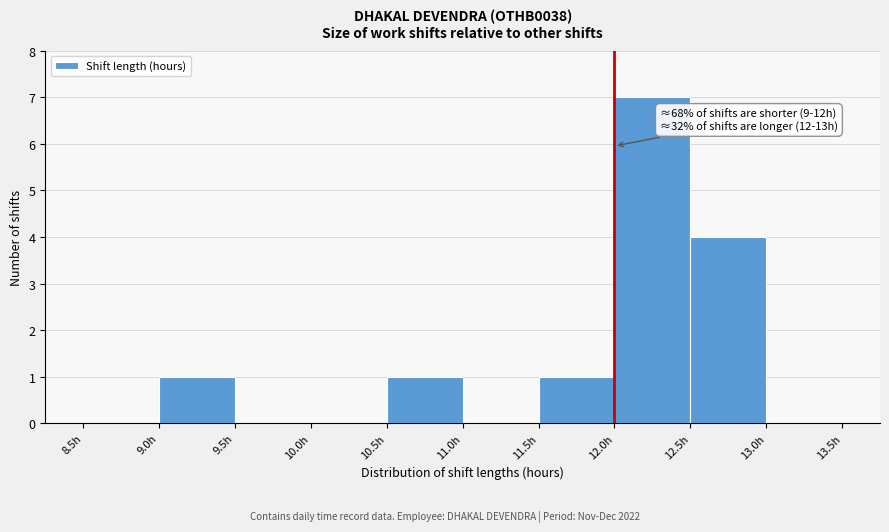

Over which range of the x-axis is the bar tallest?

12.0 to 12.5